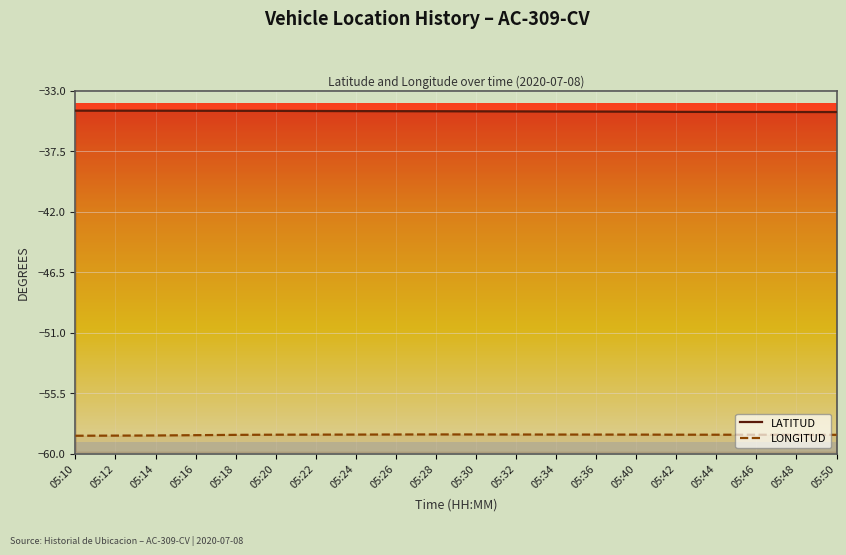

True or false: LONGITUD and LATITUD intersect in this chart.

False